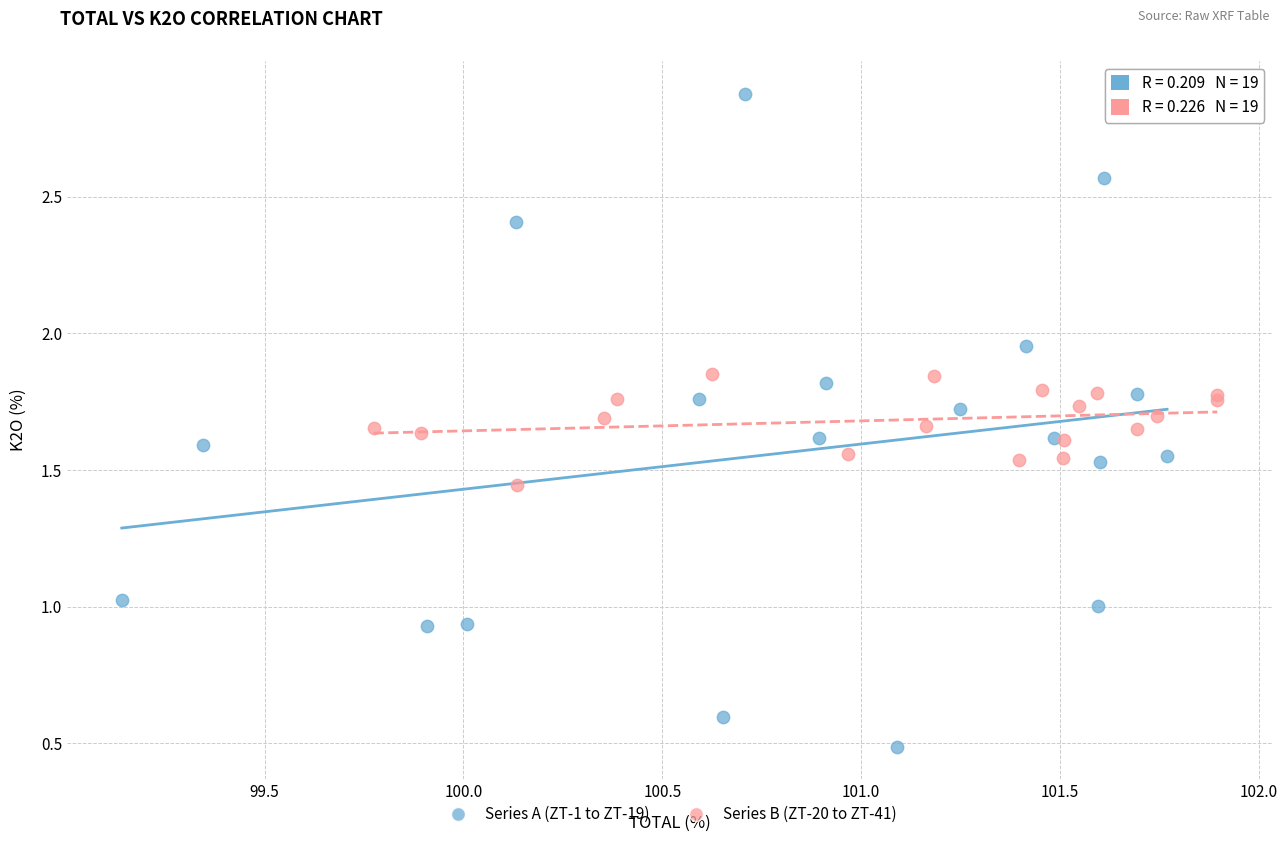

Which series has the widest spread of Y values?

Series A (ZT-1 to ZT-19)